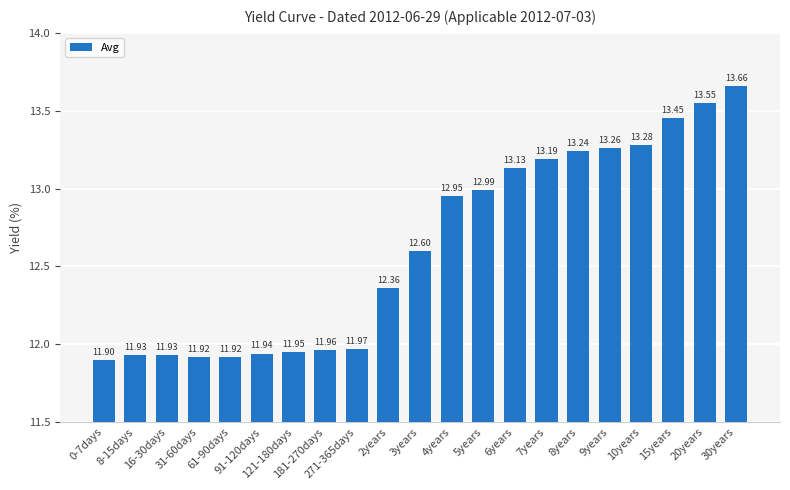

The value at 31-60days is 7.2. True or false?

False